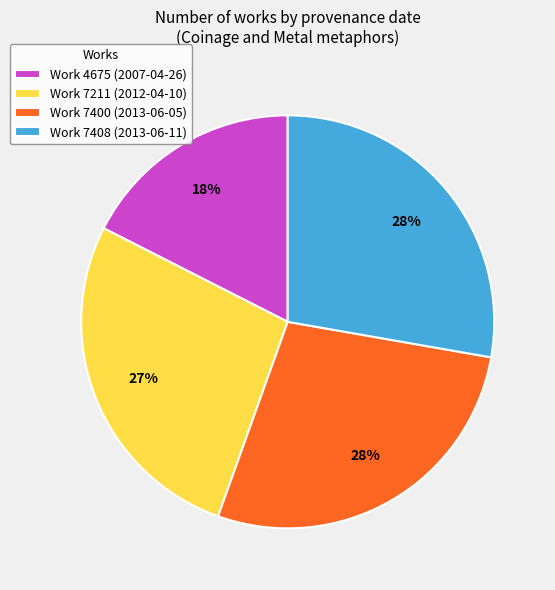

Which category has the smallest portion of the pie?

Work 4675 (2007-04-26)